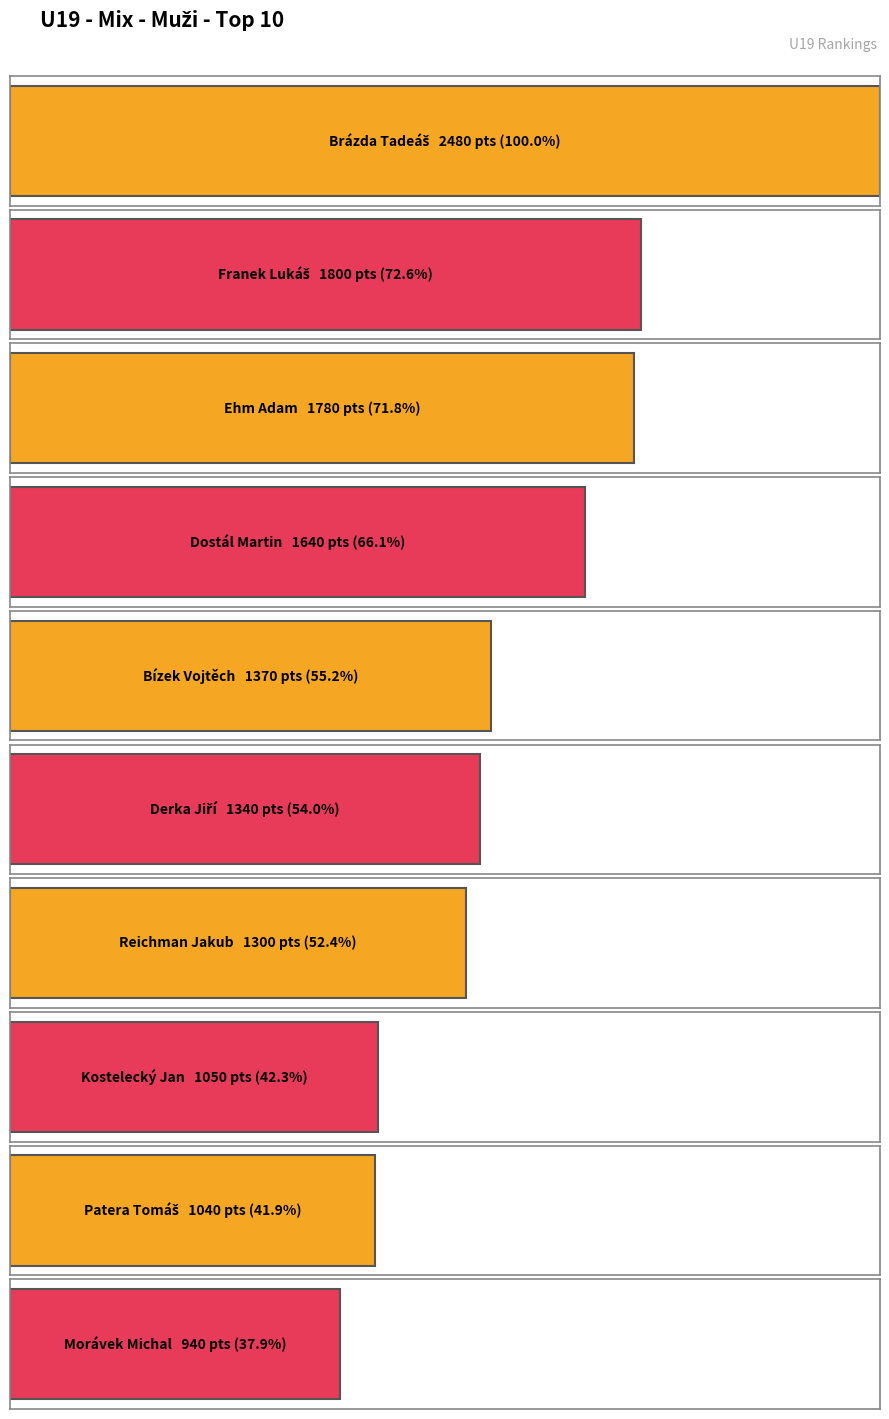

Rank the categories by value from lowest to highest.

Morávek Michal, Patera Tomáš, Kostelecký Jan, Reichman Jakub, Derka Jiří, Bízek Vojtěch, Dostál Martin, Ehm Adam, Franek Lukáš, Brázda Tadeáš